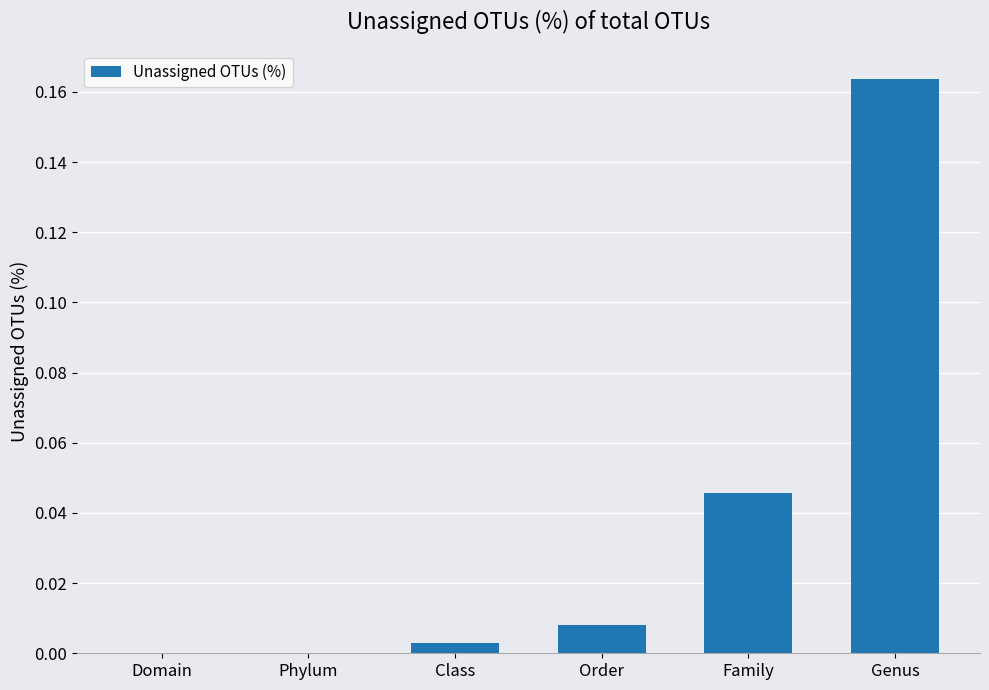

At which category does the chart reach its peak across all series?

Genus